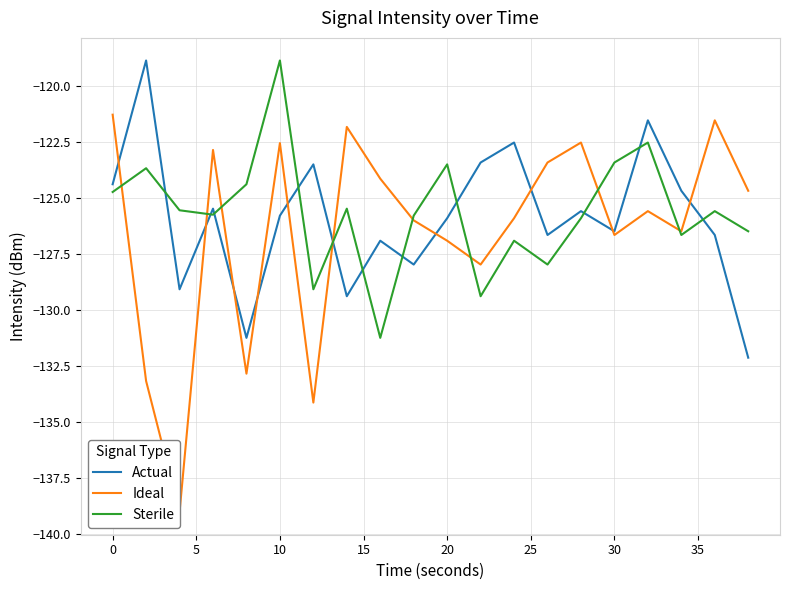

What is the minimum value for Actual?

-132.1